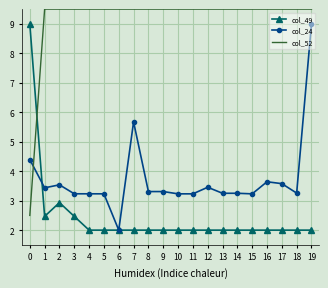

What is the minimum value for col_52?

2.5